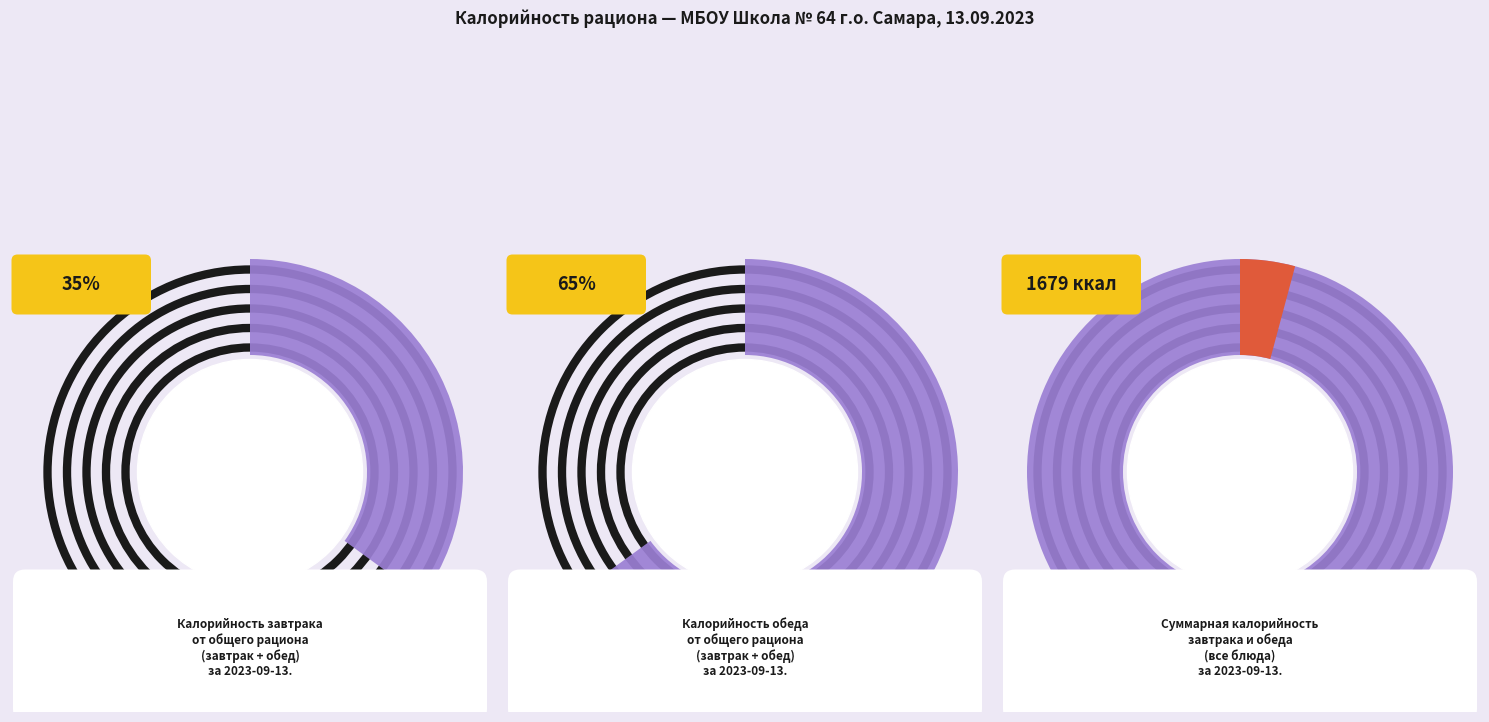

To the nearest percent, what percentage of the pie is Хлеб пшеничный (обед)?

6%